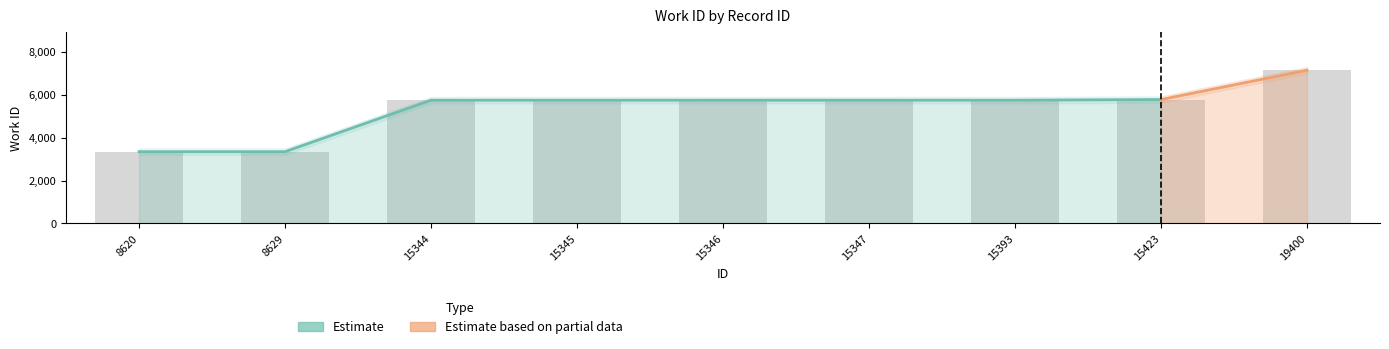

What is the sum of all values?

48361